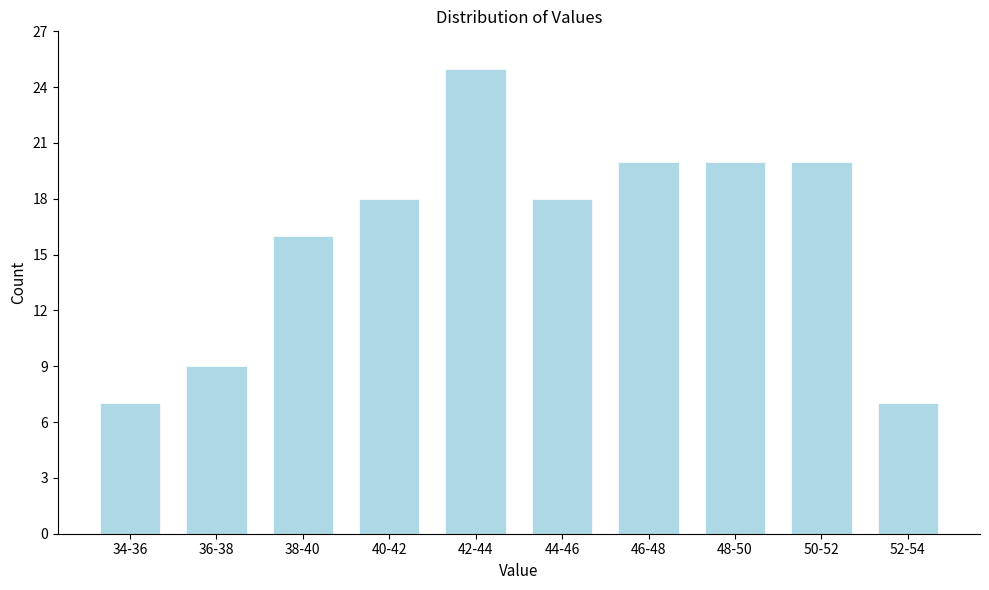

Reading left to right, transcribe all the data shown in this chart.

7	9	16	18	25	18	20	20	20	7